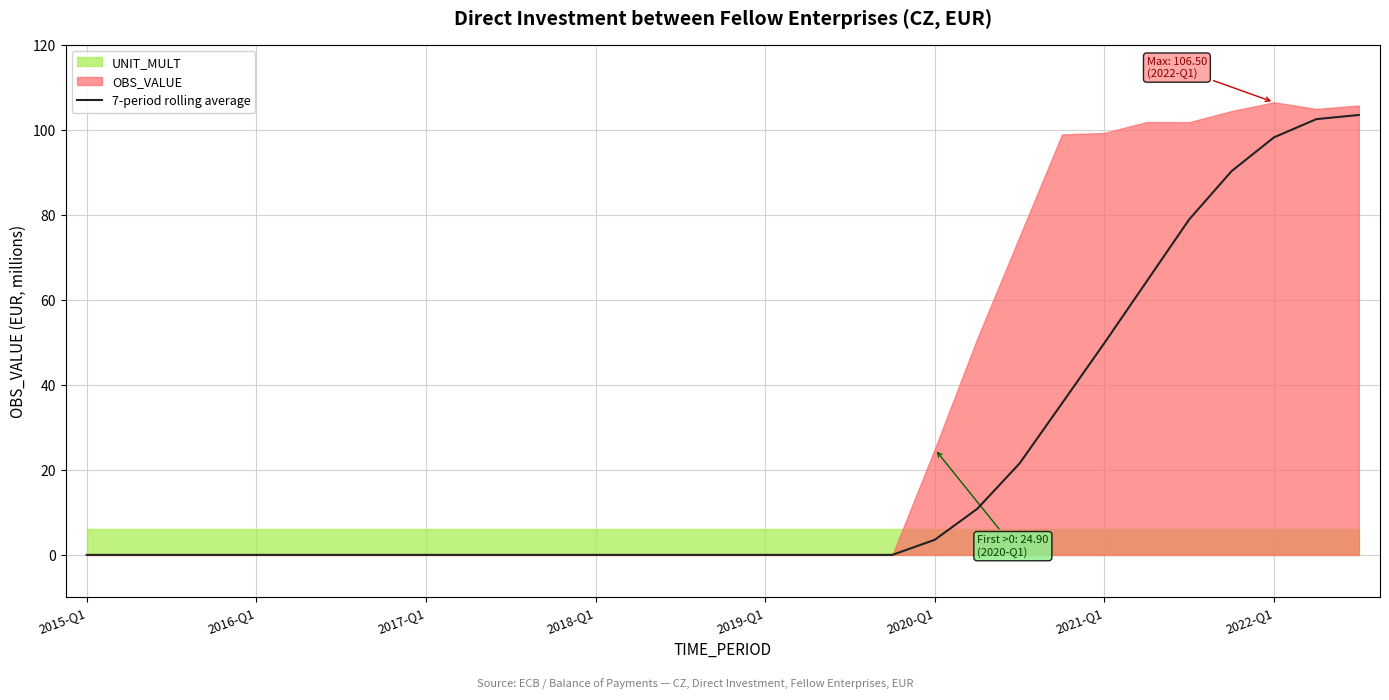

Between 13 and 11, which is larger?

13